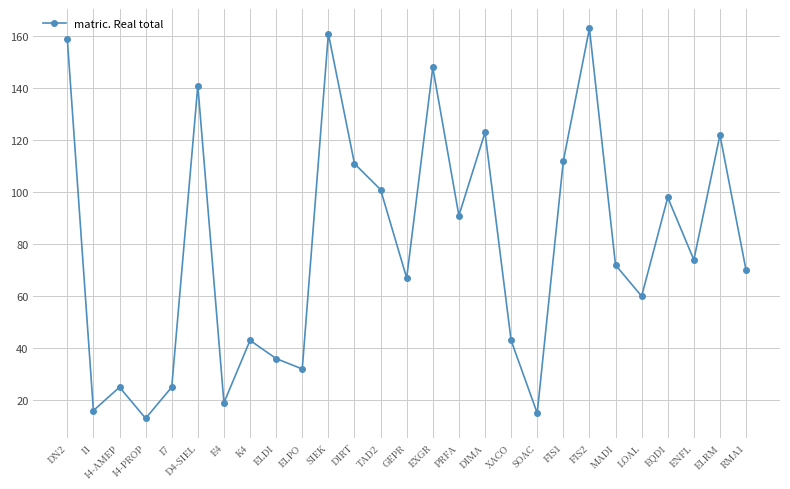

Which category has the lowest value across all series?

I4-PROP